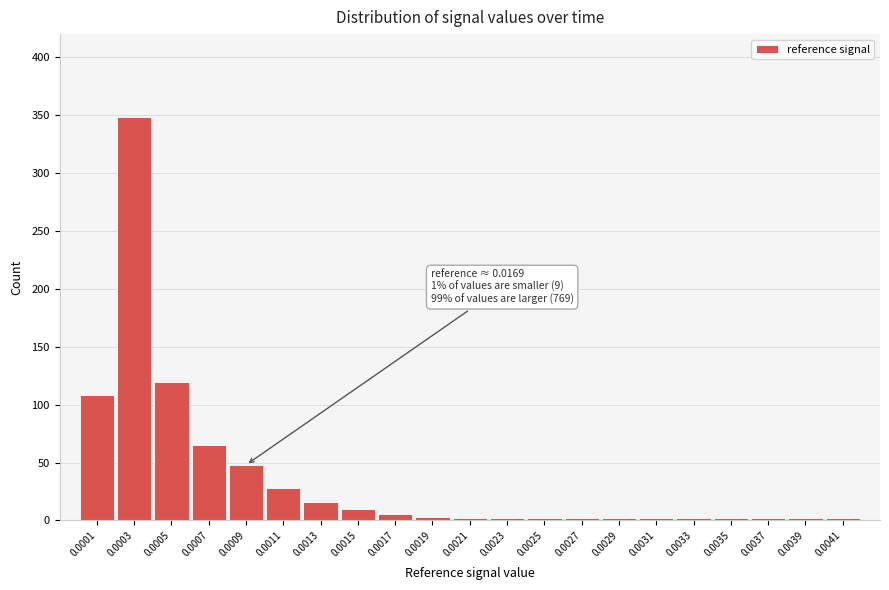

Is it true that the value at 0.0003 is 348?

True